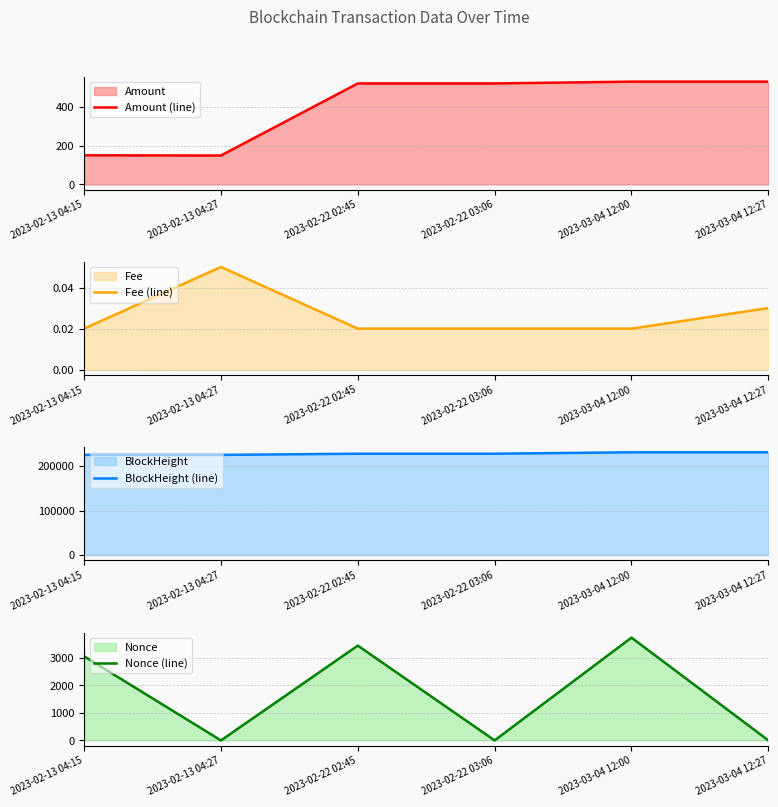

Reading left to right, transcribe all the data shown in this chart.

Amount (line): 150.0	148.9	520.0	520.0	529.2	529.2
Fee (line): 0.0	0.1	0.0	0.0	0.0	0.0
BlockHeight (line): 224910.0	224913.0	227538.0	227542.0	230701.0	230708.0
Nonce (line): 3055.0	0.0	3443.0	1.0	3733.0	2.0